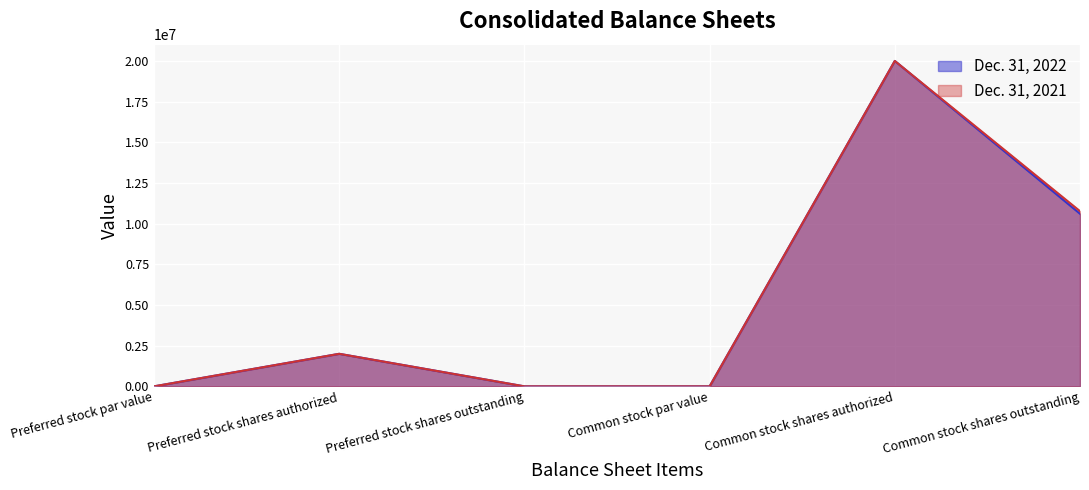

True or false: Dec. 31, 2022 and Dec. 31, 2021 intersect in this chart.

False